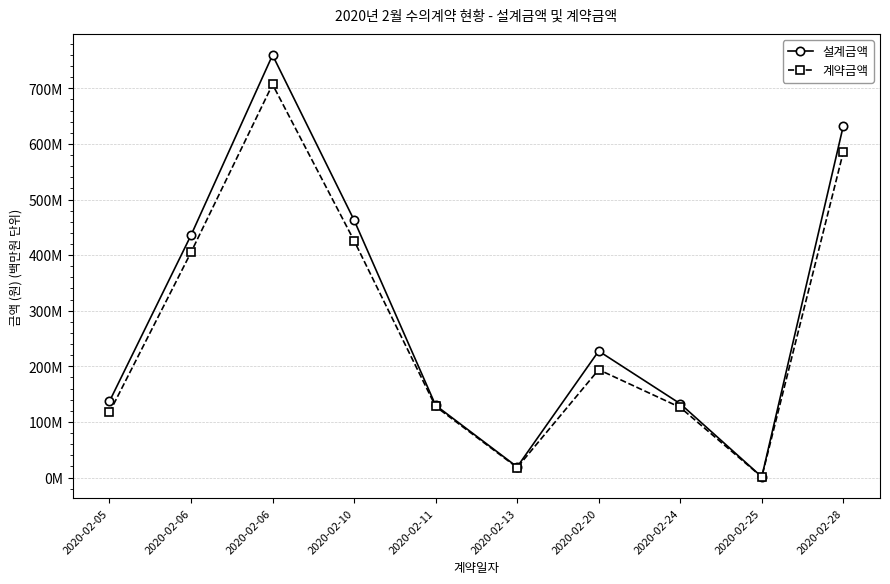

Which has a higher value, 2020-02-11 or 2020-02-25?

2020-02-11